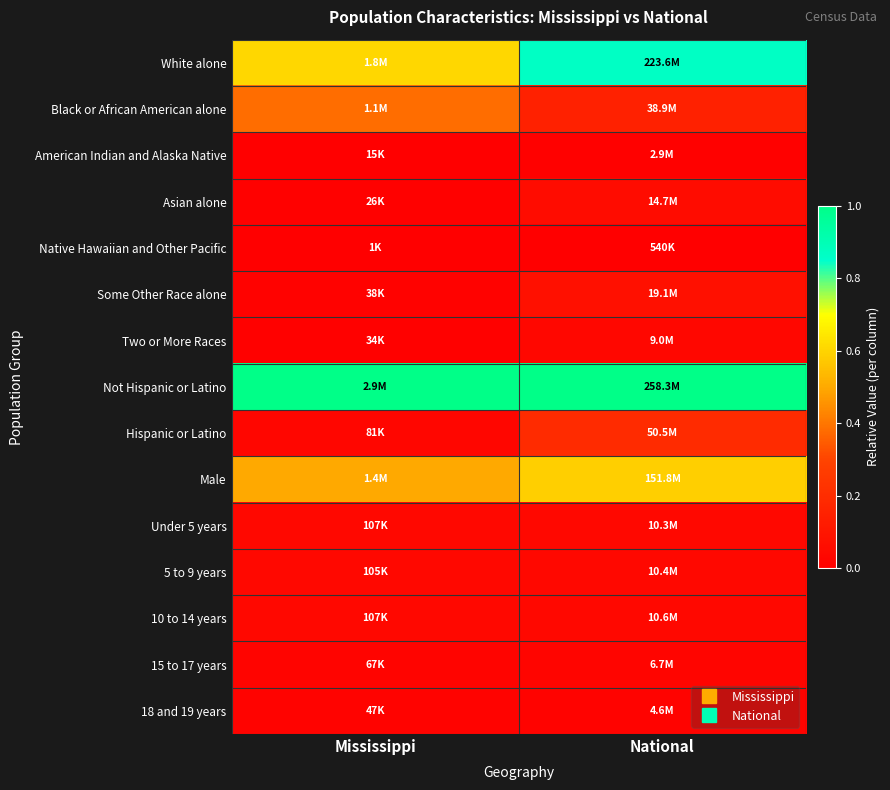

Which has a higher value, National or Mississippi?

National